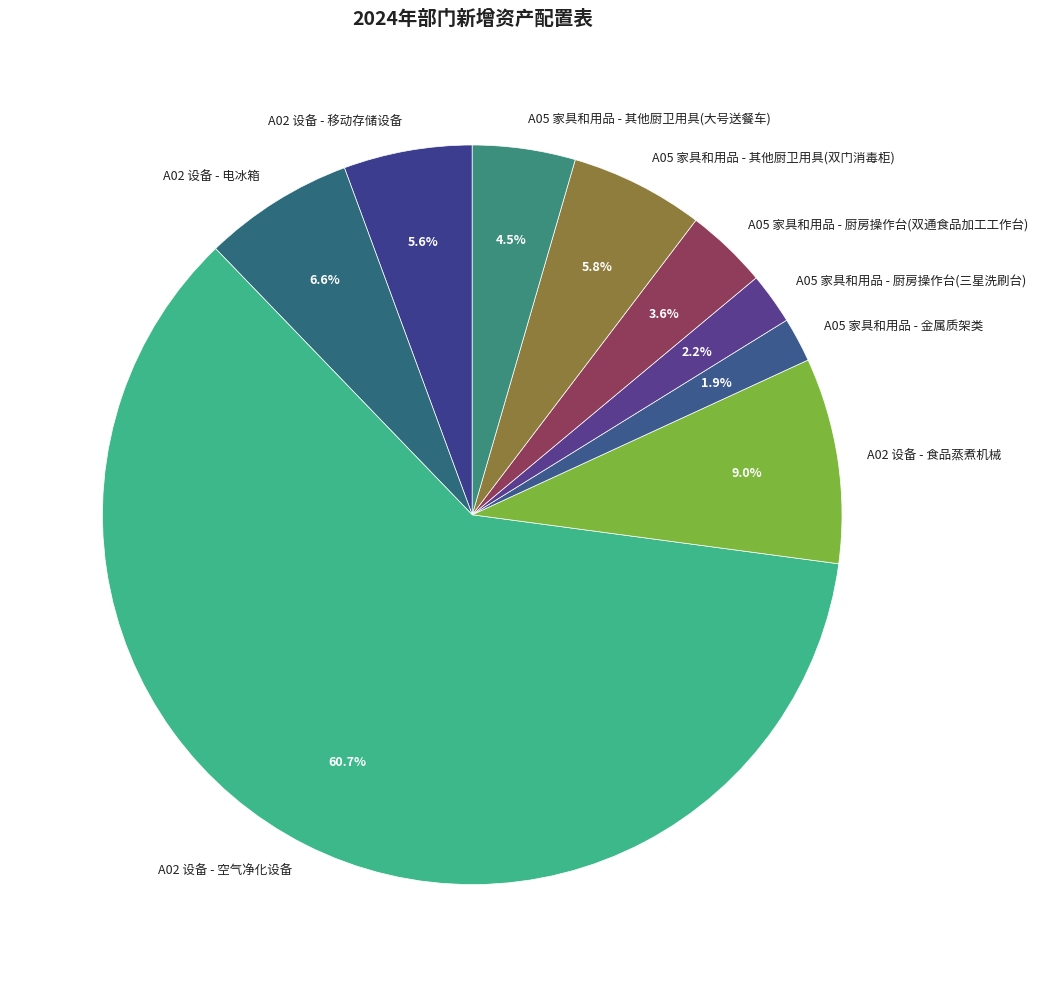

What is the largest slice in the pie chart?

A02 设备 - 空气净化设备